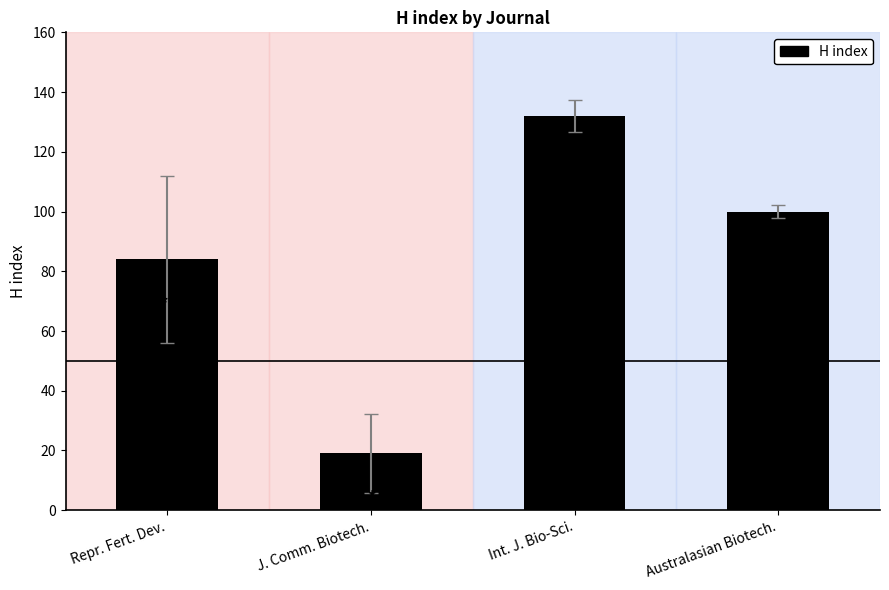

The chart shows a value of 169 at Australasian Biotech.. True or false?

False